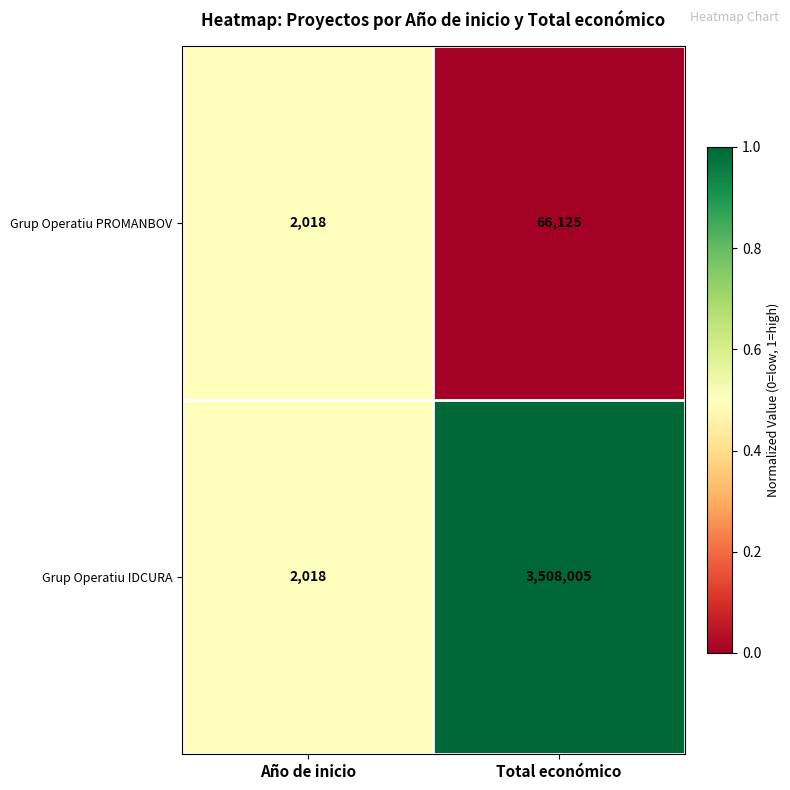

What is the greatest value displayed?

3508005